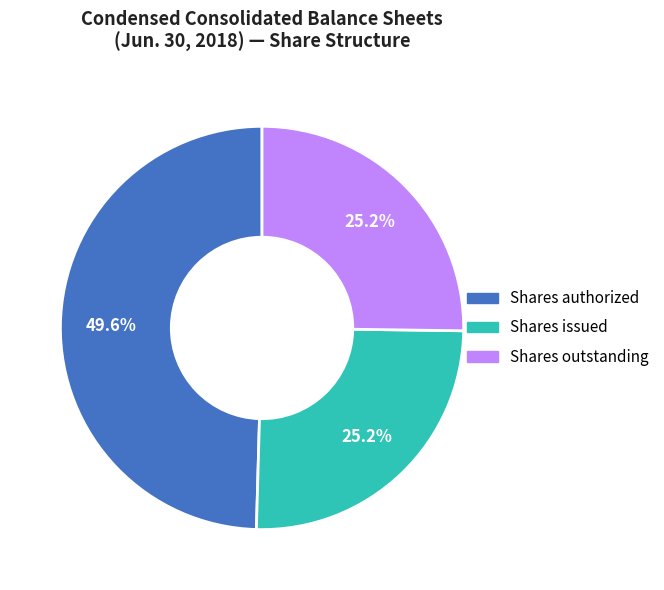

Does any single category account for the majority?

No